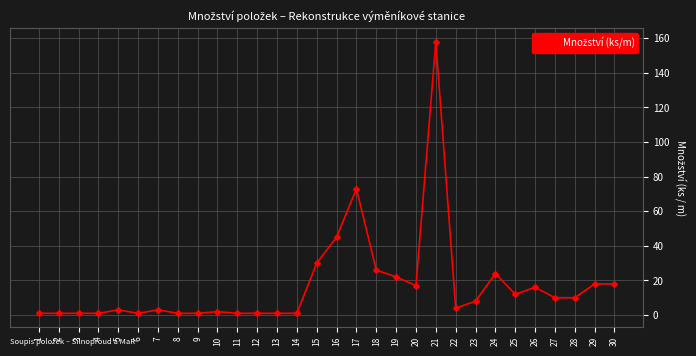

Which has a higher value, 13 or 24?

24